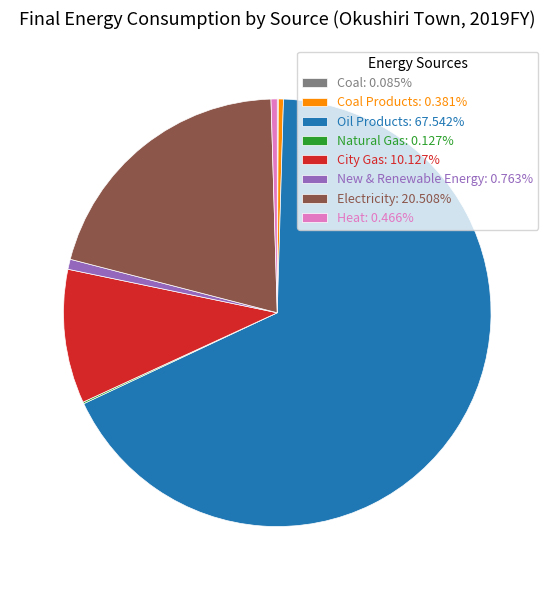

What is the ratio of the value at Electricity: 20.508% to the value at Oil Products: 67.542%?

0.3